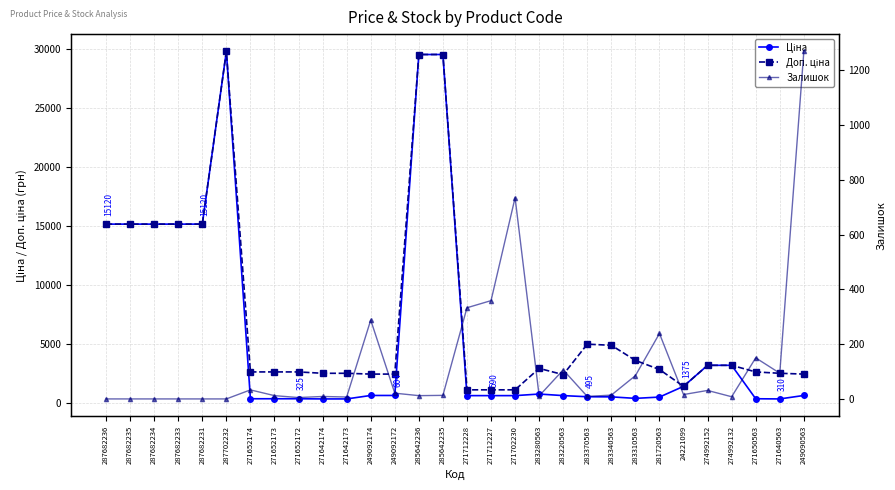

Between which two adjacent categories do Ціна and Залишок first intersect?

271712227 and 271702230